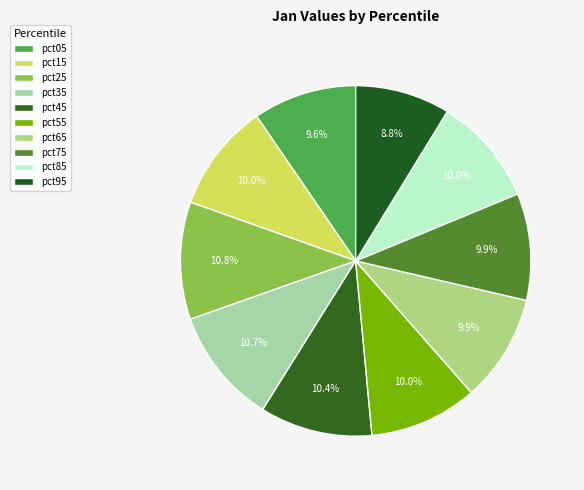

To the nearest percent, what portion does pct85 represent?

10%